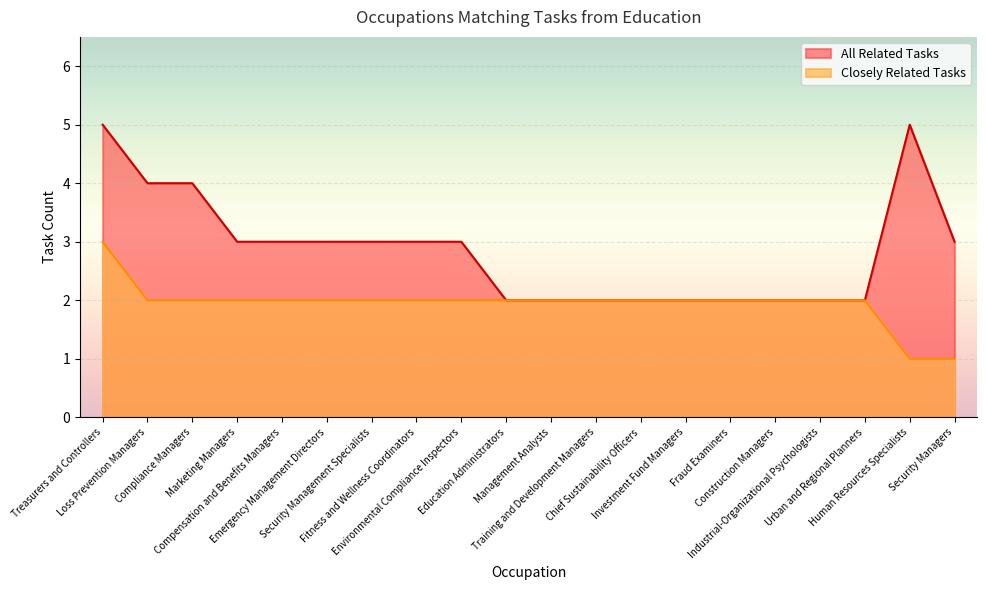

List the series in order of their overall mean, lowest first.

Closely Related Tasks, All Related Tasks